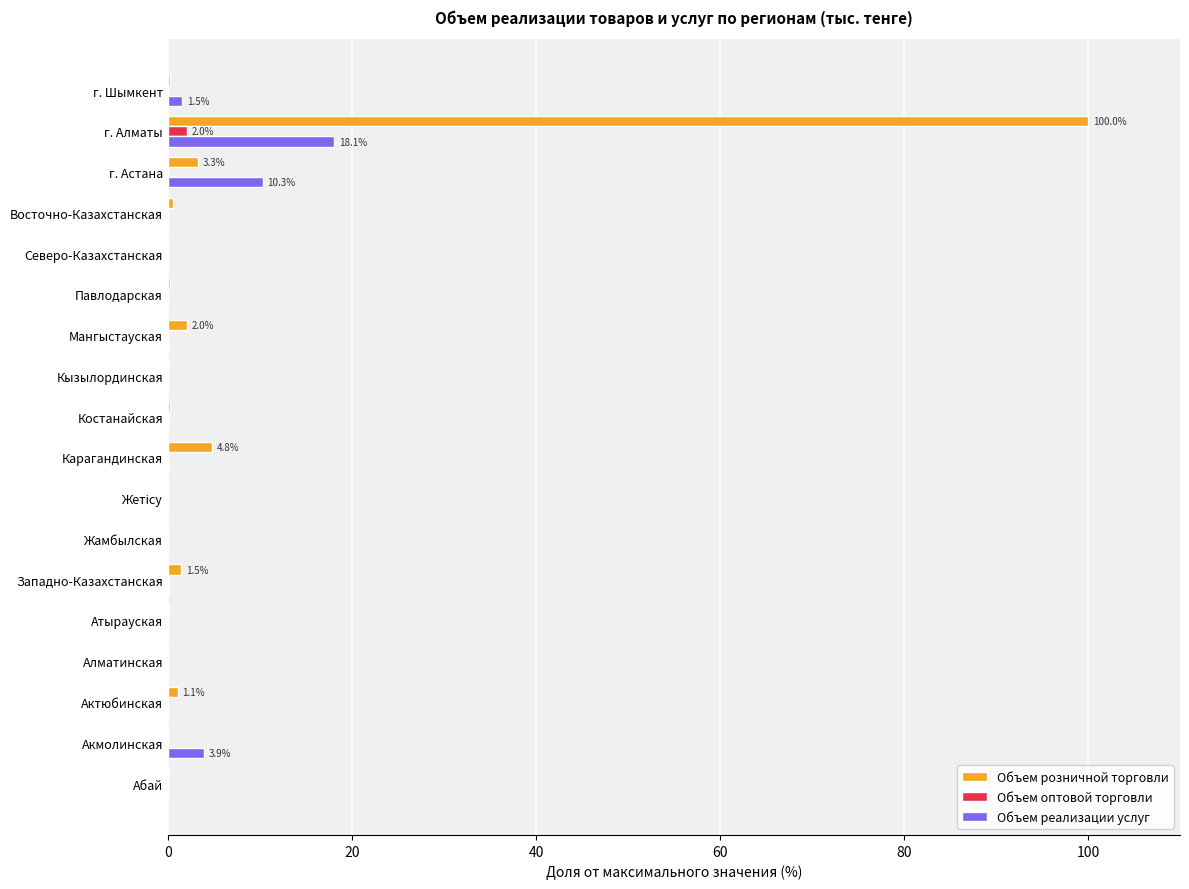

Is it true that Объем оптовой торговли equals 0.0 at г. Астана?

True